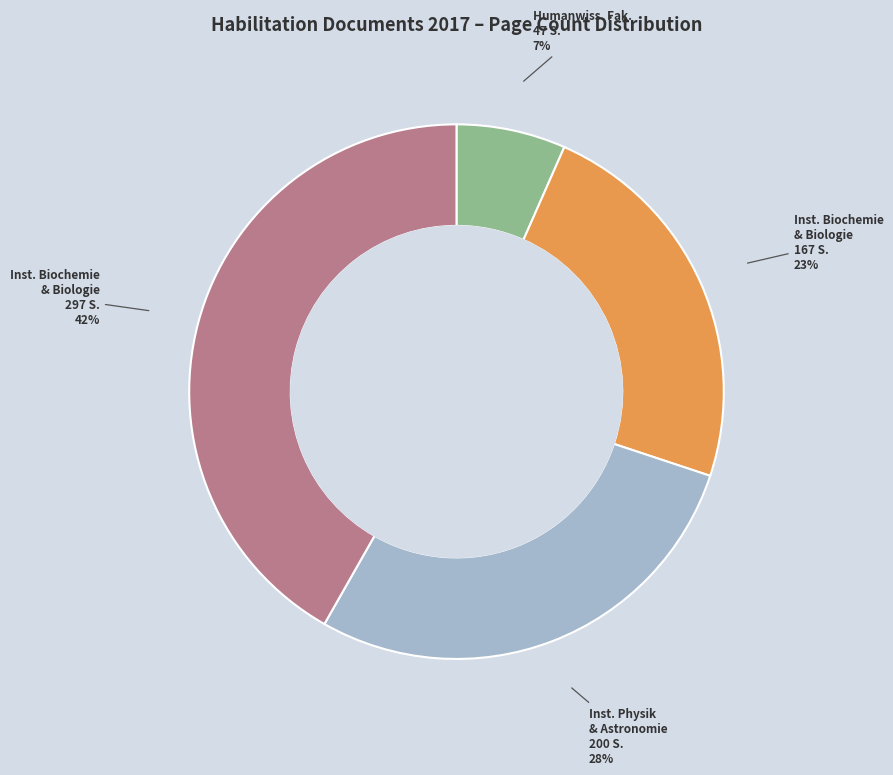

To the nearest percent, what is the difference between the largest and smallest slice percentages?

35%